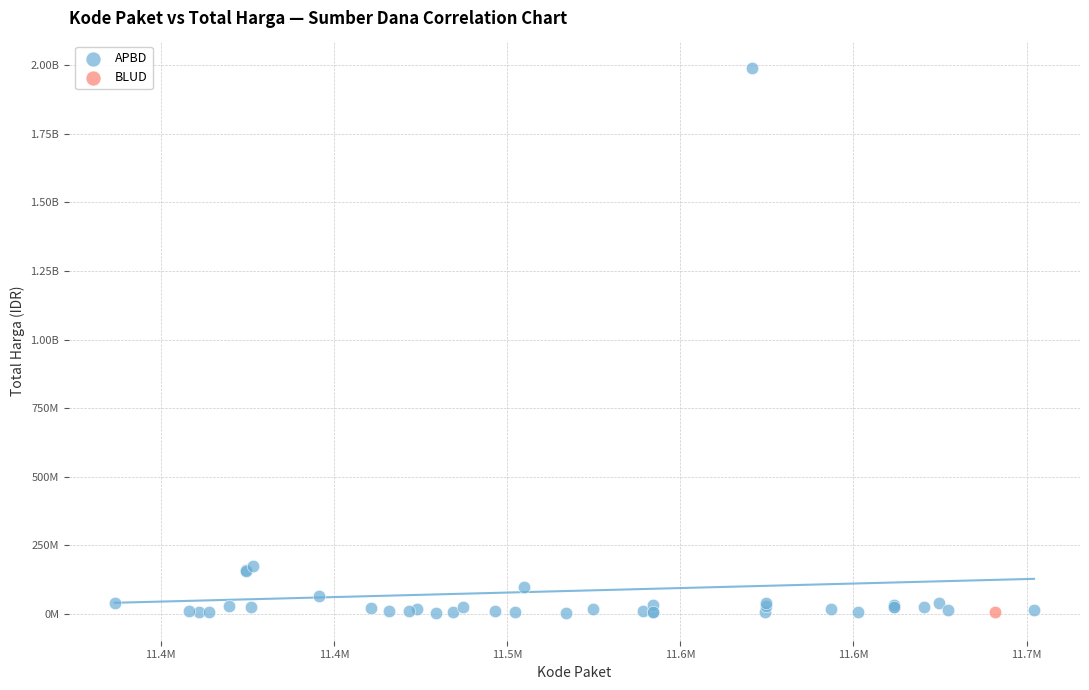

What are all the series names shown in the legend?

APBD, BLUD